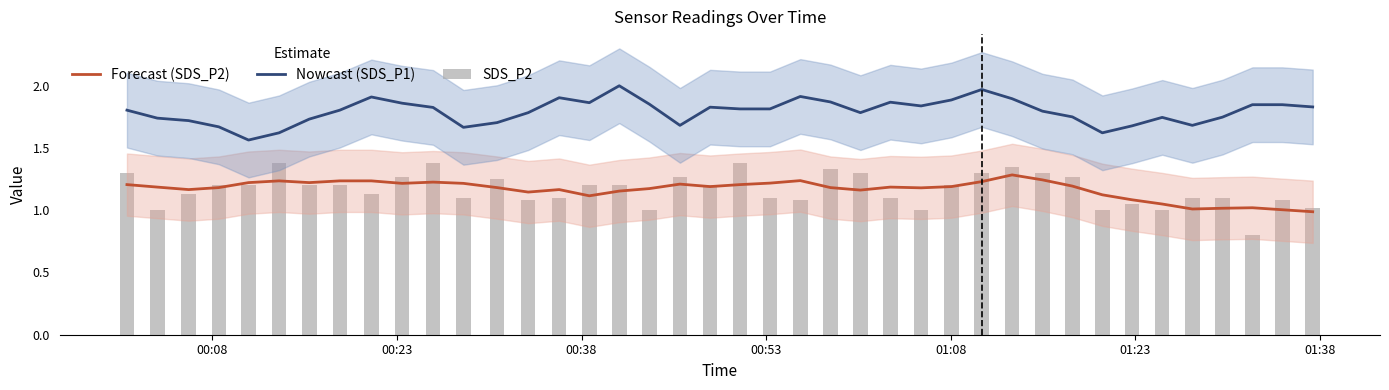

Which series changed the most between 00:53 and 01:08?

Nowcast (SDS_P1)